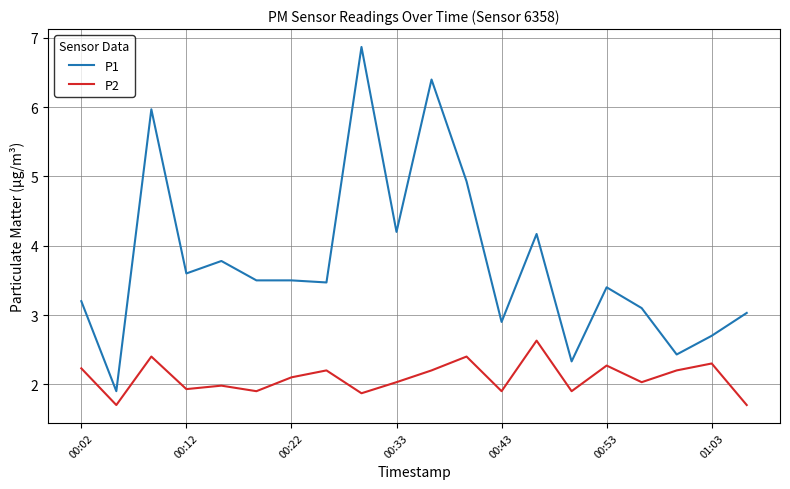

Which series has the largest range (max minus min)?

P1